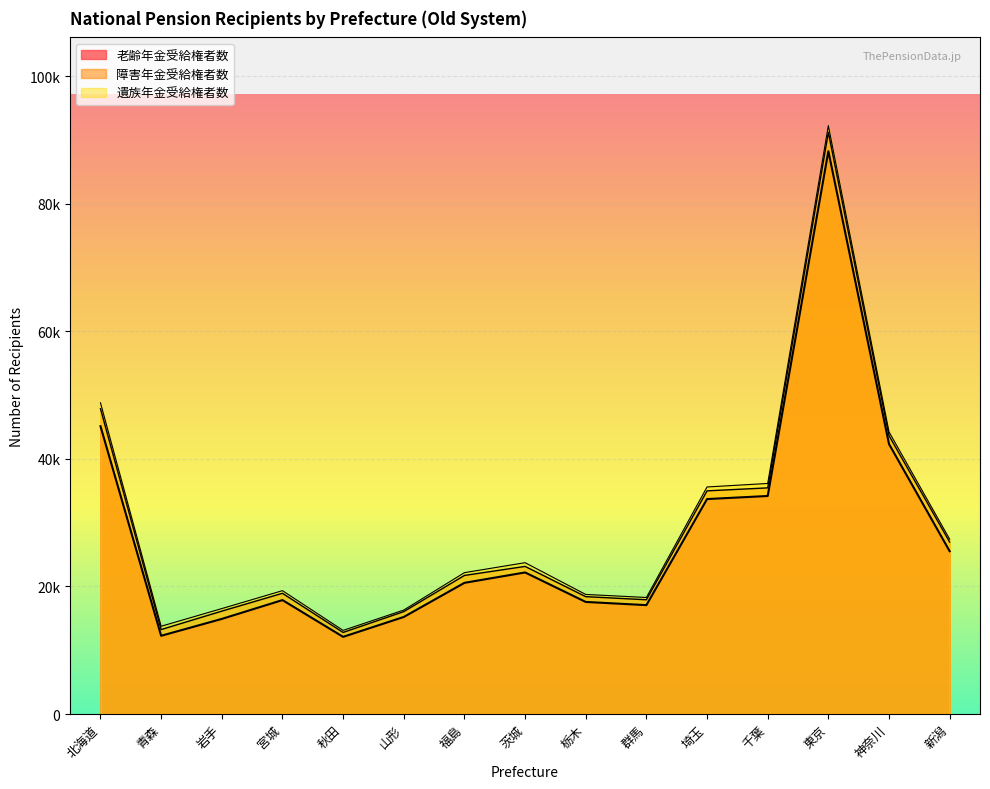

Is it true that 老齢年金受給権者数 equals 14915 at 岩手?

True